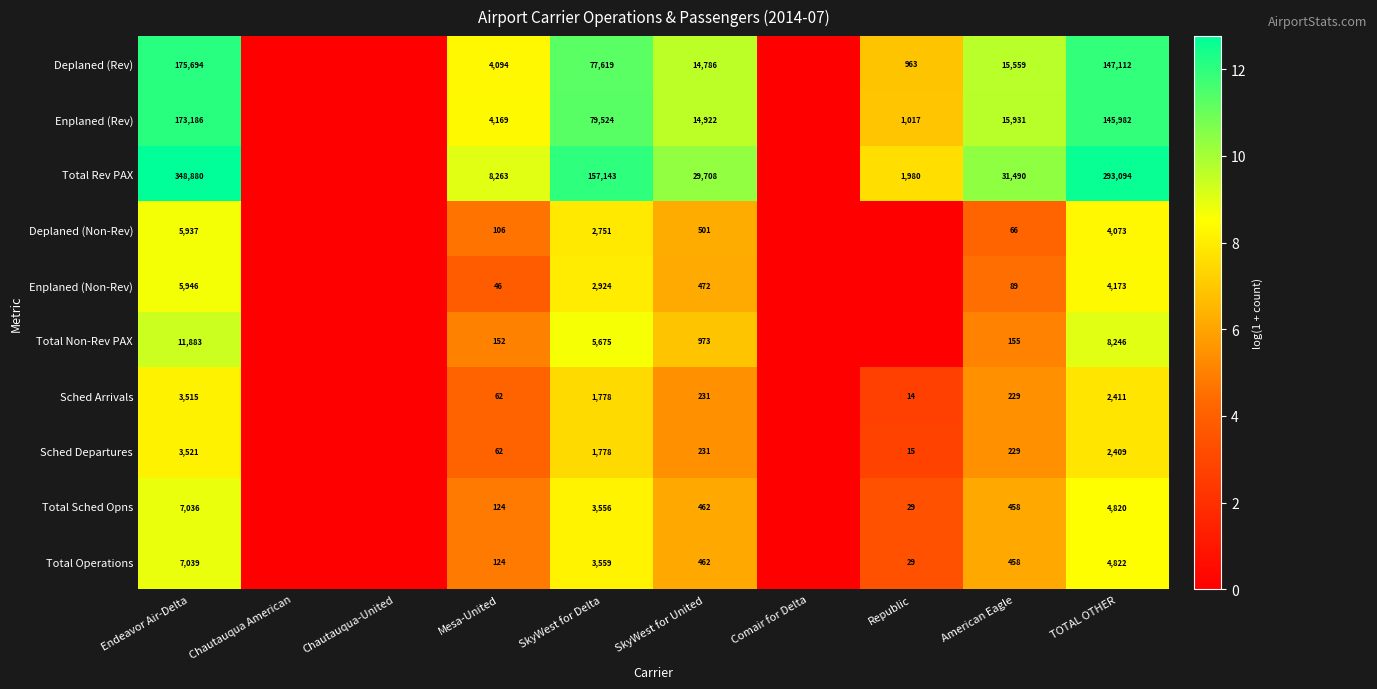

The value of Sched Arrivals at American Eagle is 229. True or false?

True